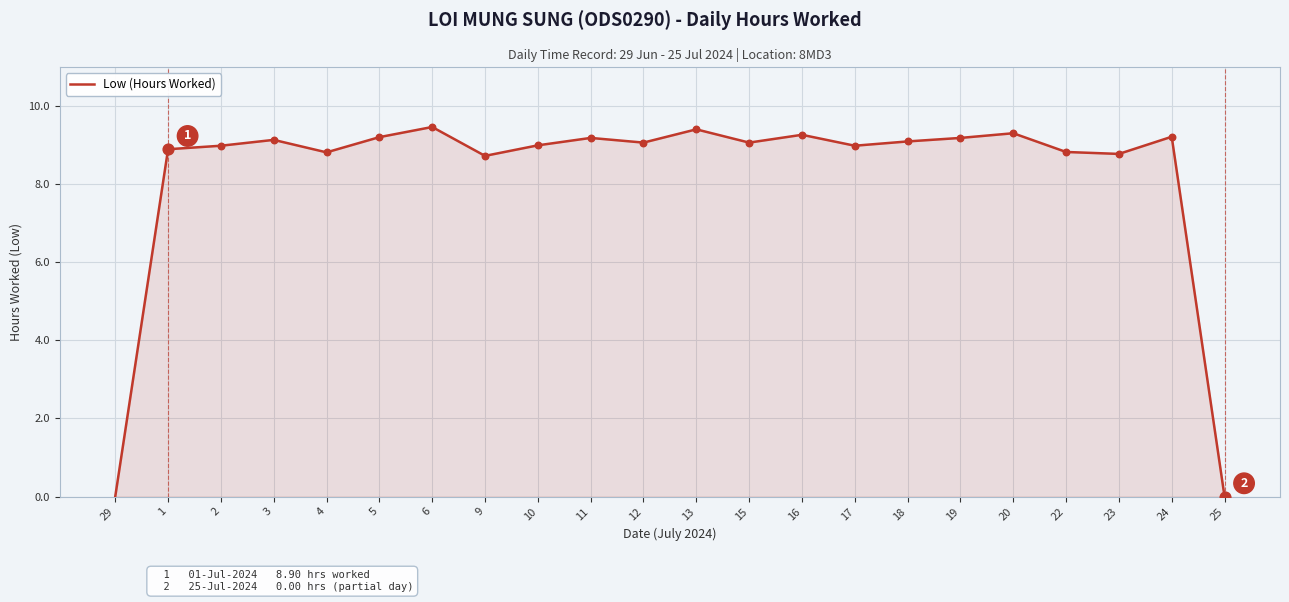

Approximately how many times larger is the value at 12 compared to 3?

1.0